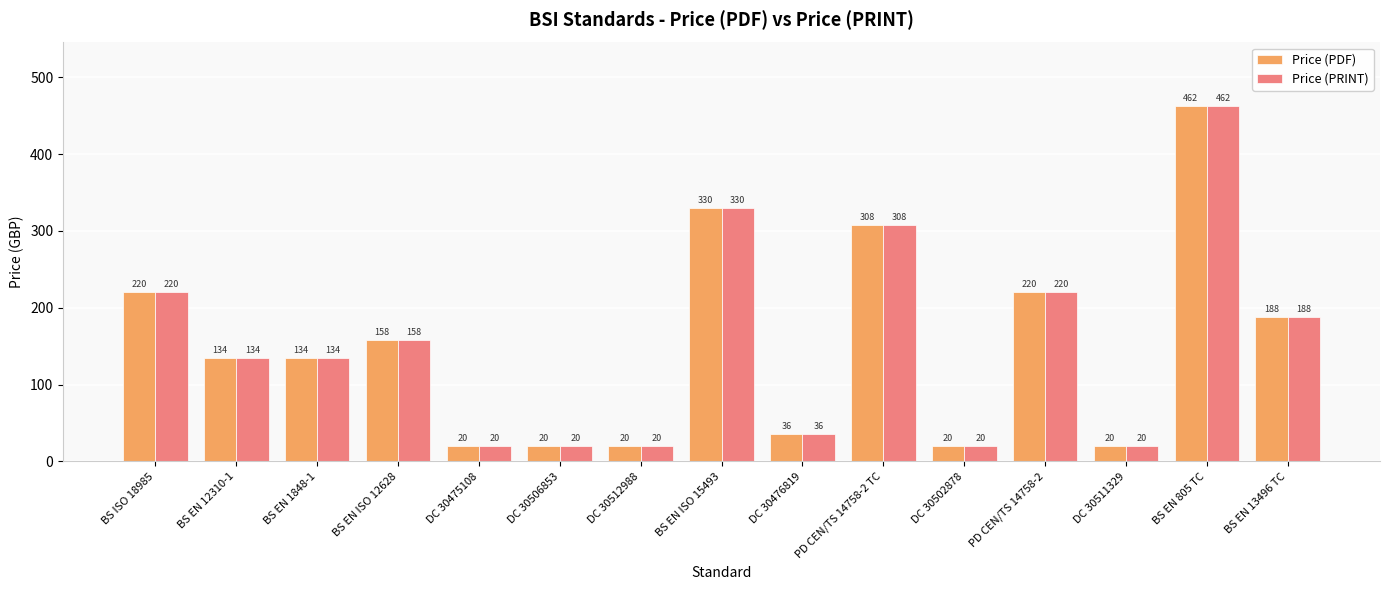

How many groups of bars are there?

15